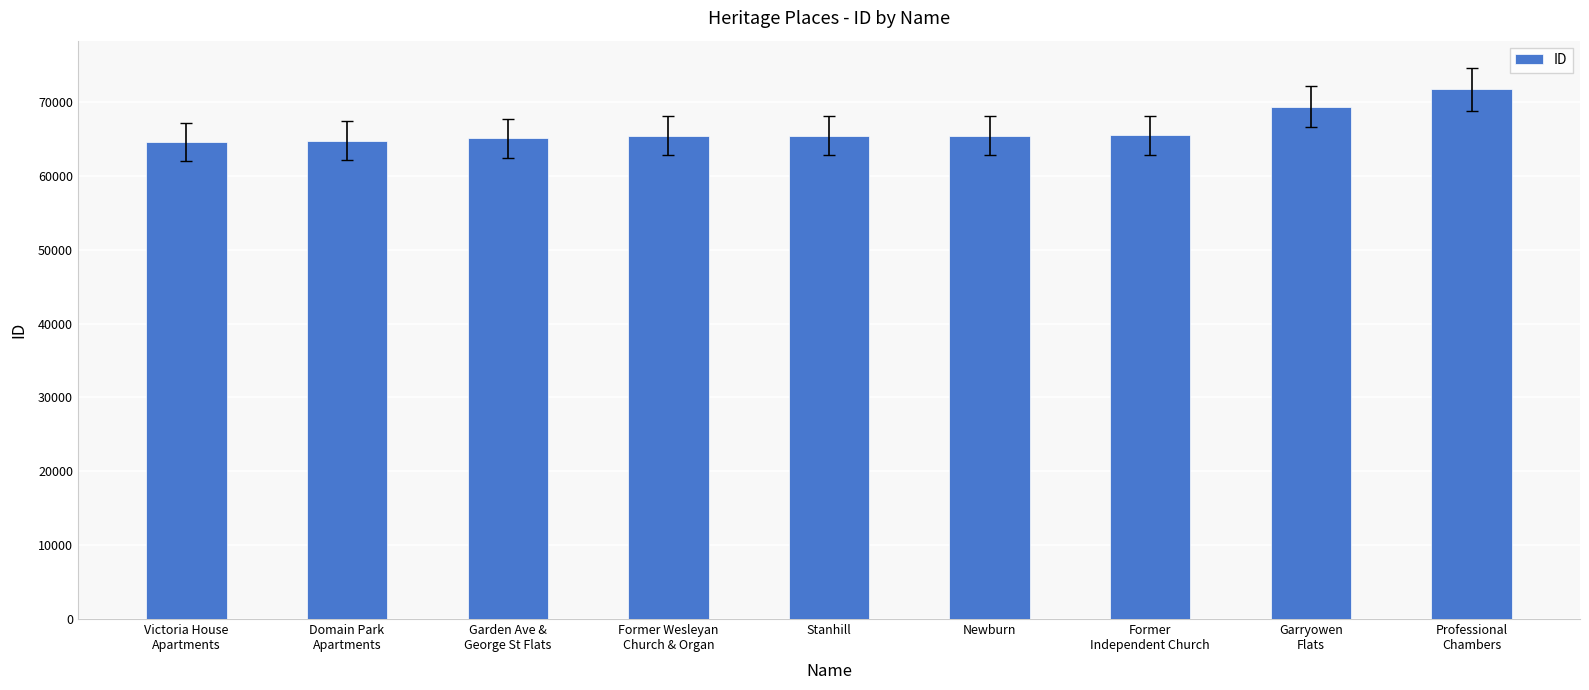

What is the maximum value shown in the chart?

71696